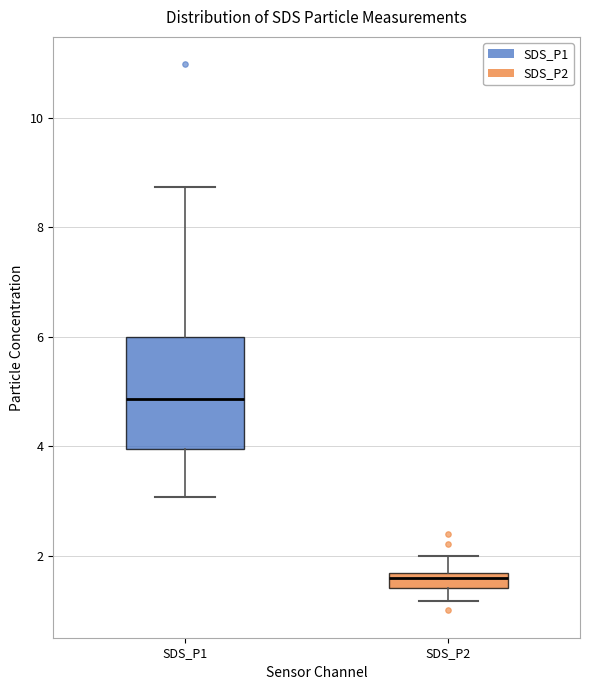

Comparing the boxes themselves (not the whiskers), which one is the tallest?

SDS_P1